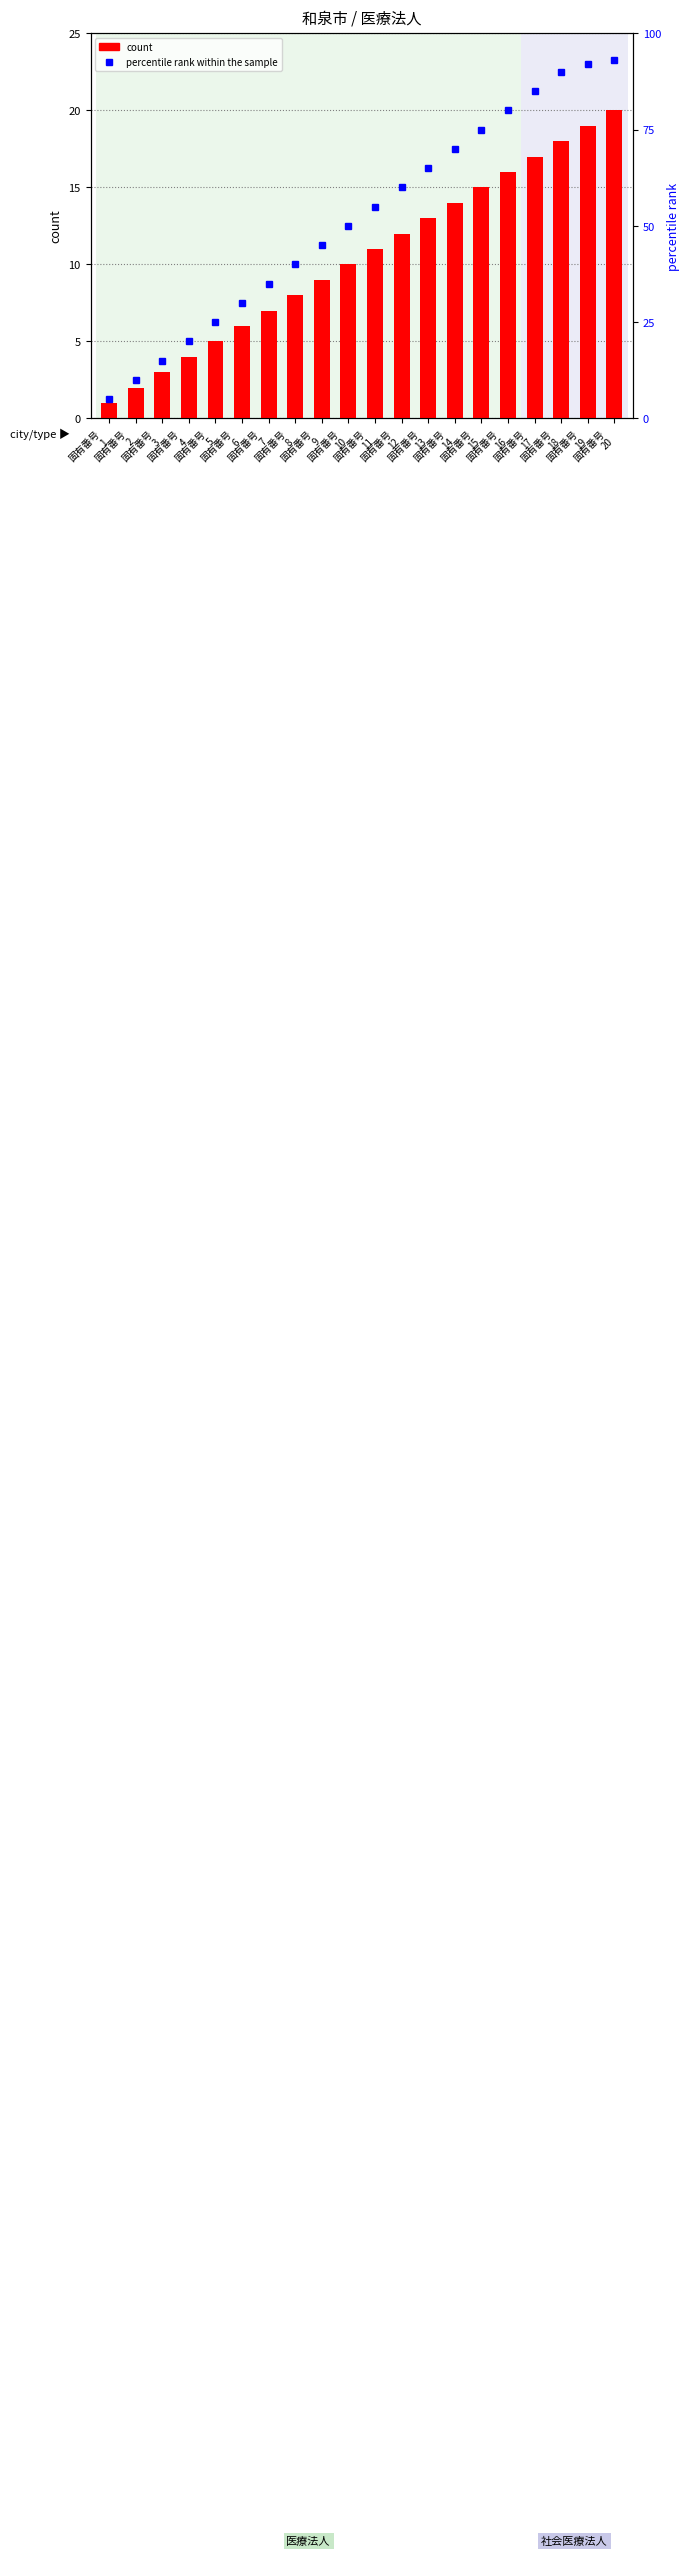

True or false: percentile rank within the sample has a value of 21 at 固有番号
10.

False